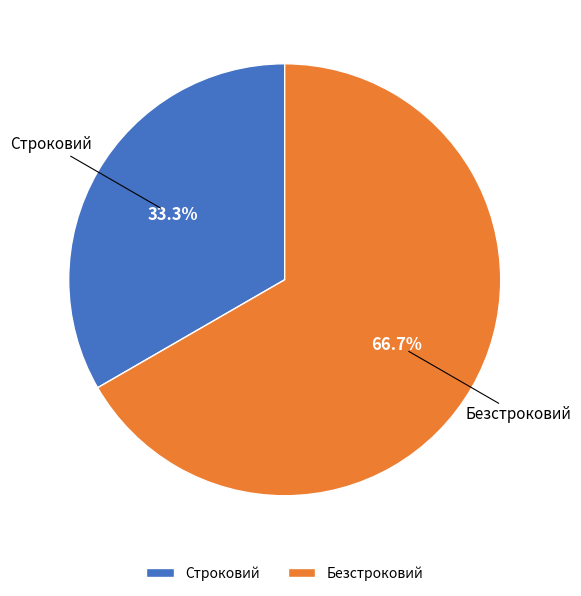

What is the ratio of the value at Безстроковий to the value at Строковий?

2.0